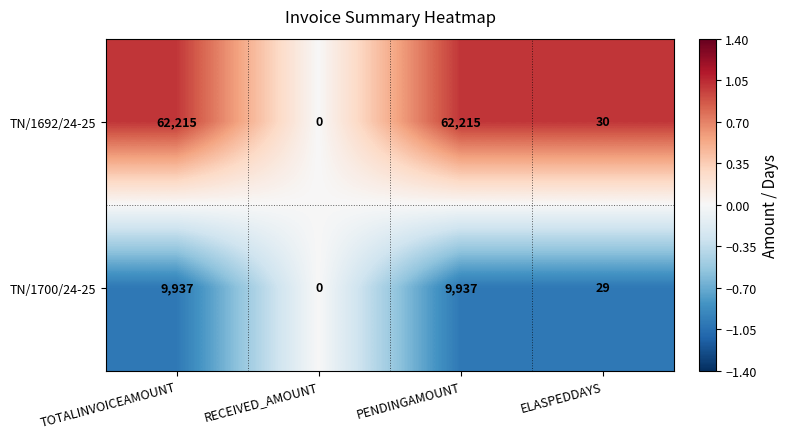

Rank the series at PENDINGAMOUNT from lowest to highest value.

TN/1700/24-25, TN/1692/24-25